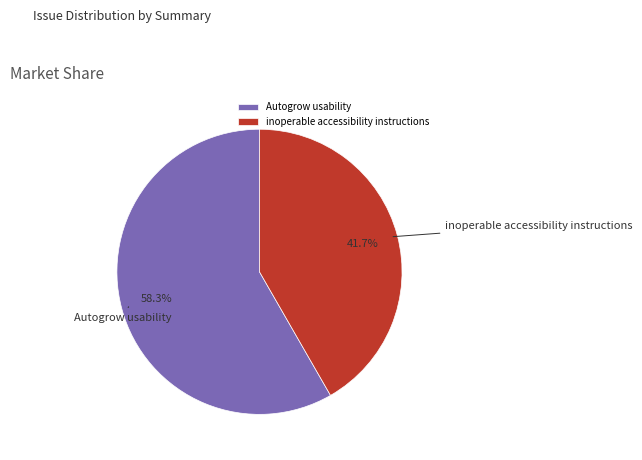

The inoperable accessibility instructions slice represents 42% of the pie. True or false?

True